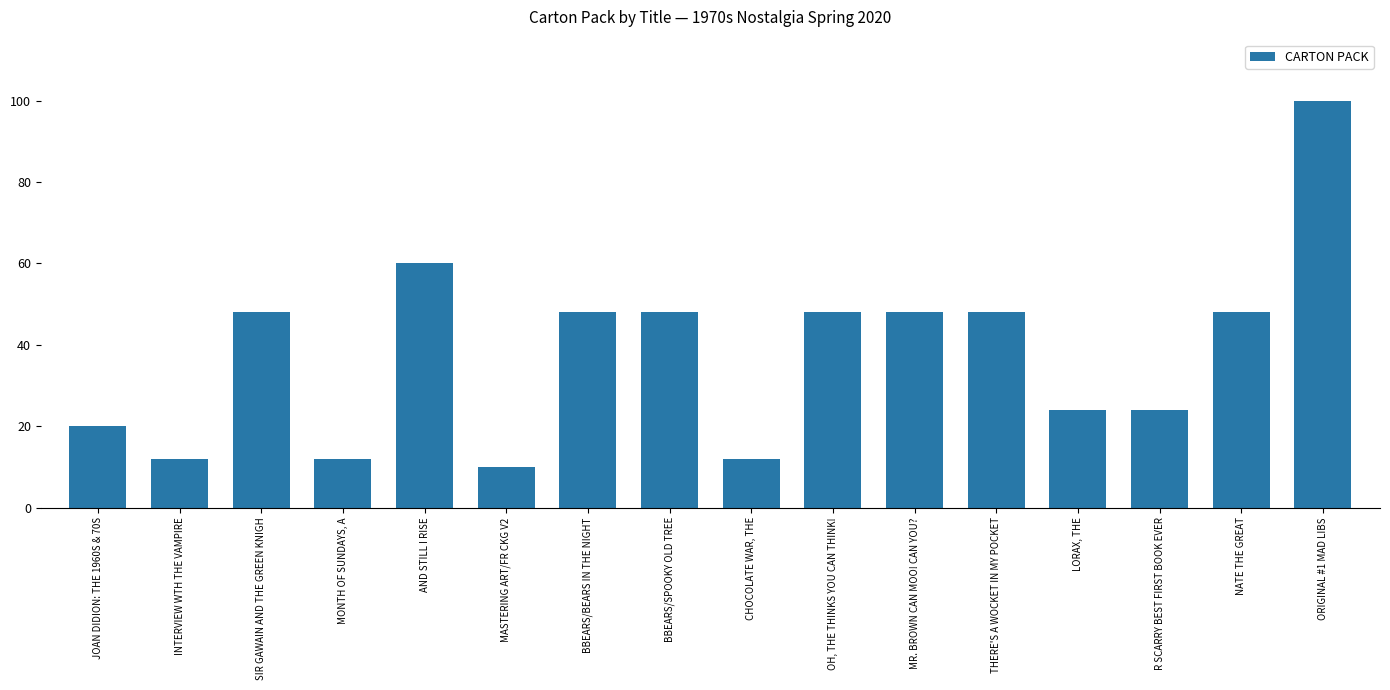

What is the average value?

38